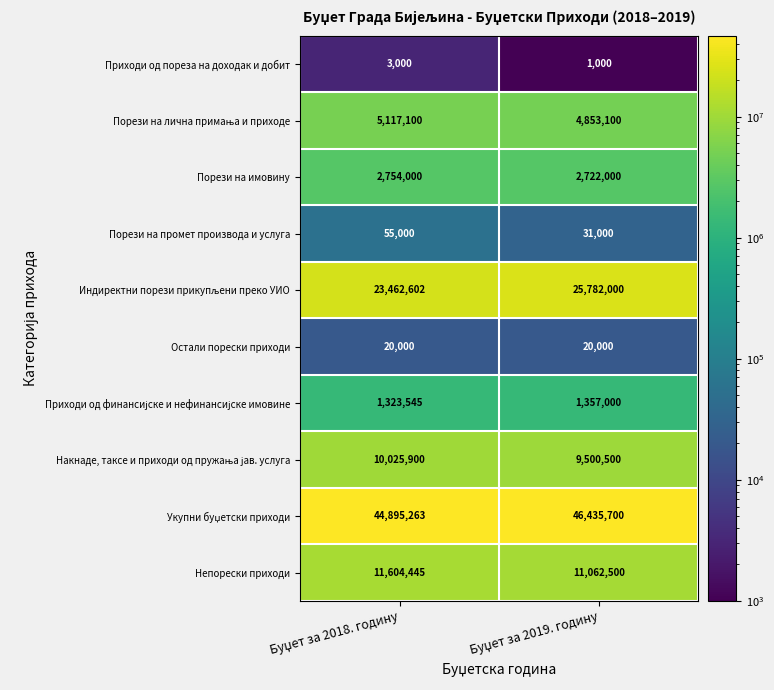

What is the difference between the maximum and minimum values in the Порези на промет производа и услуга series?

24000